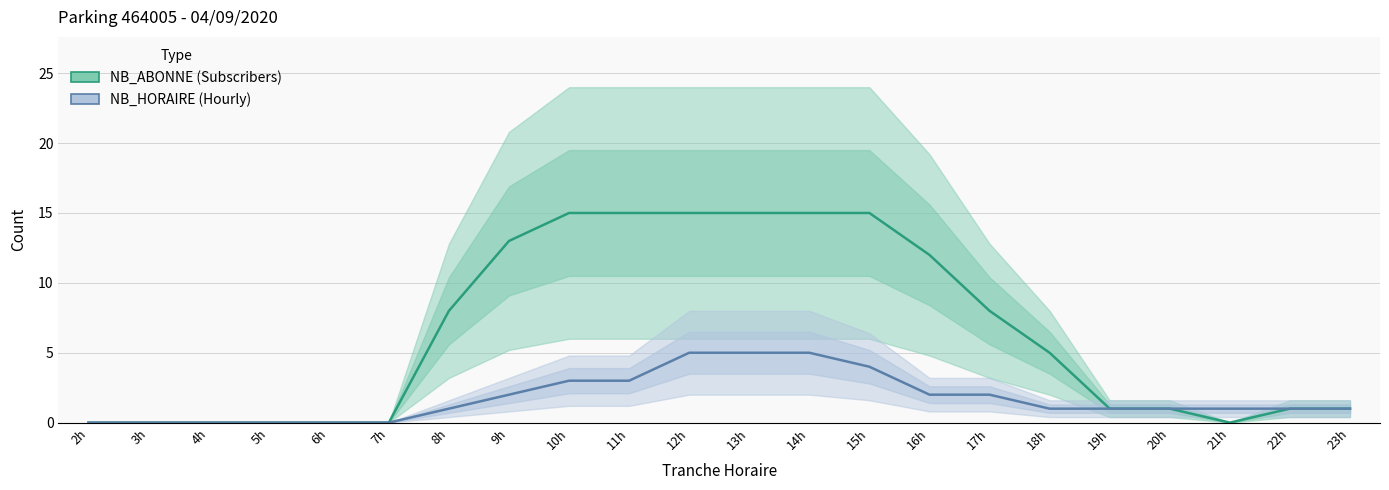

What is the difference between the highest and lowest values at 21h?

1